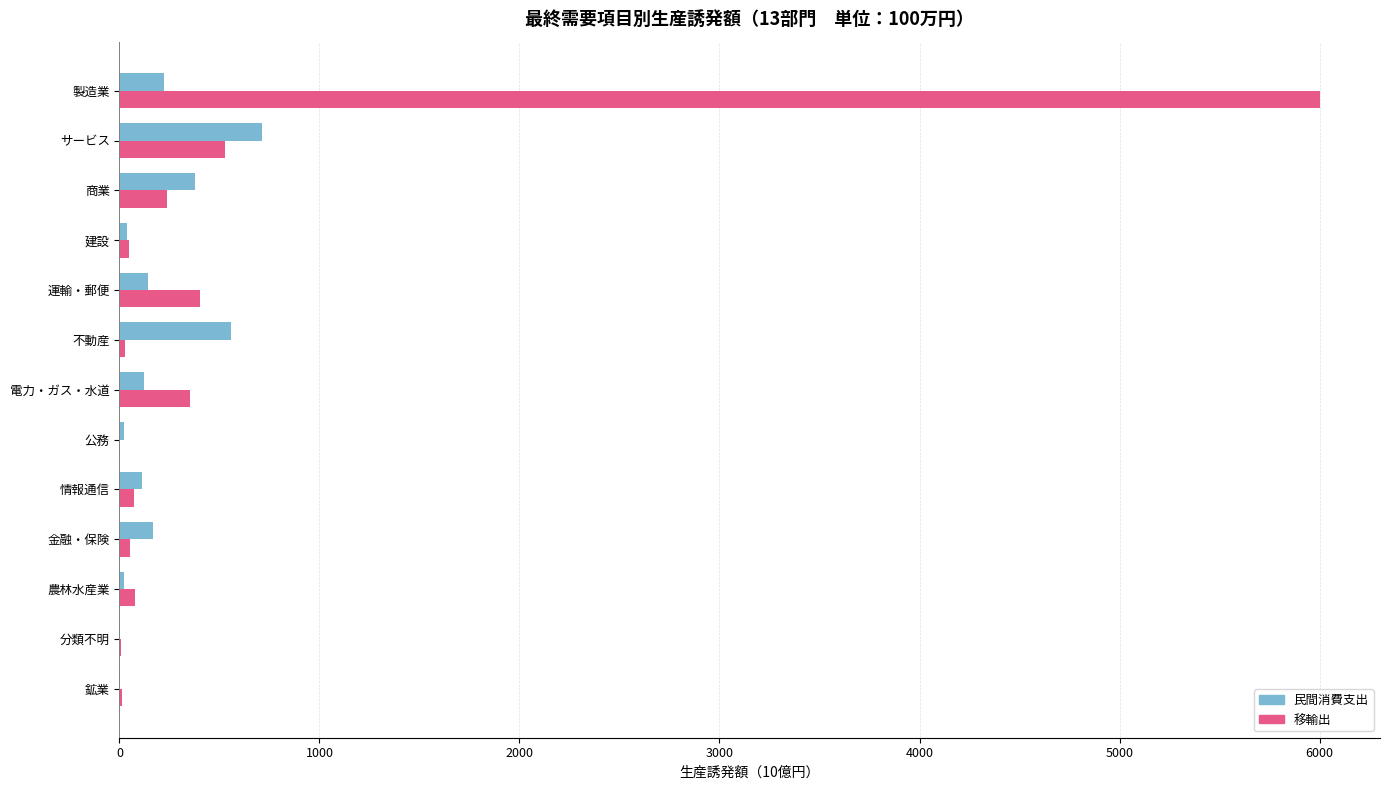

At which label is 移輸出 closest to 3002?

サービス